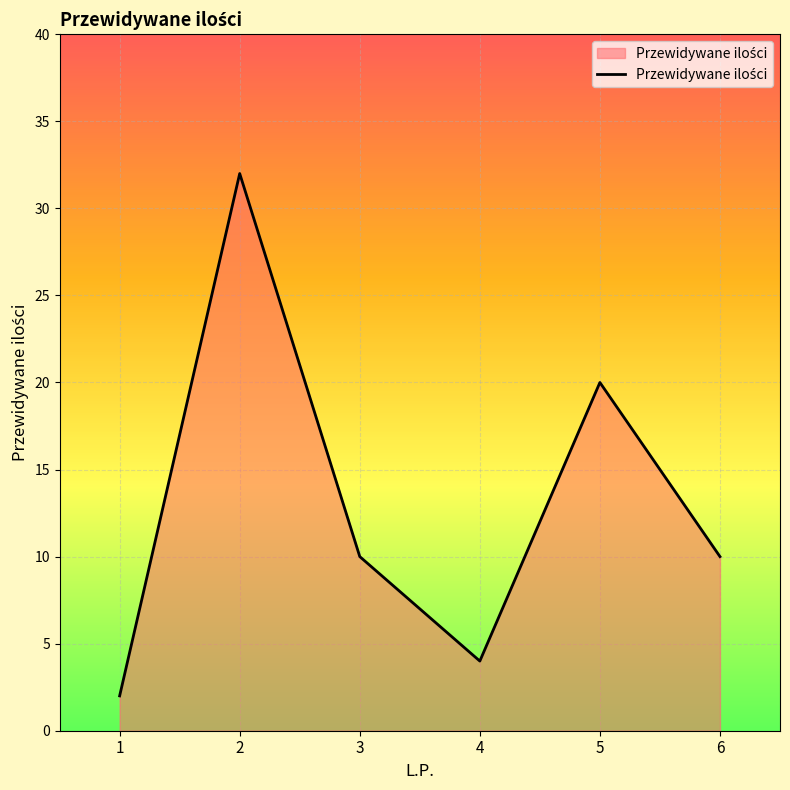

How many series are shown in this chart?

1